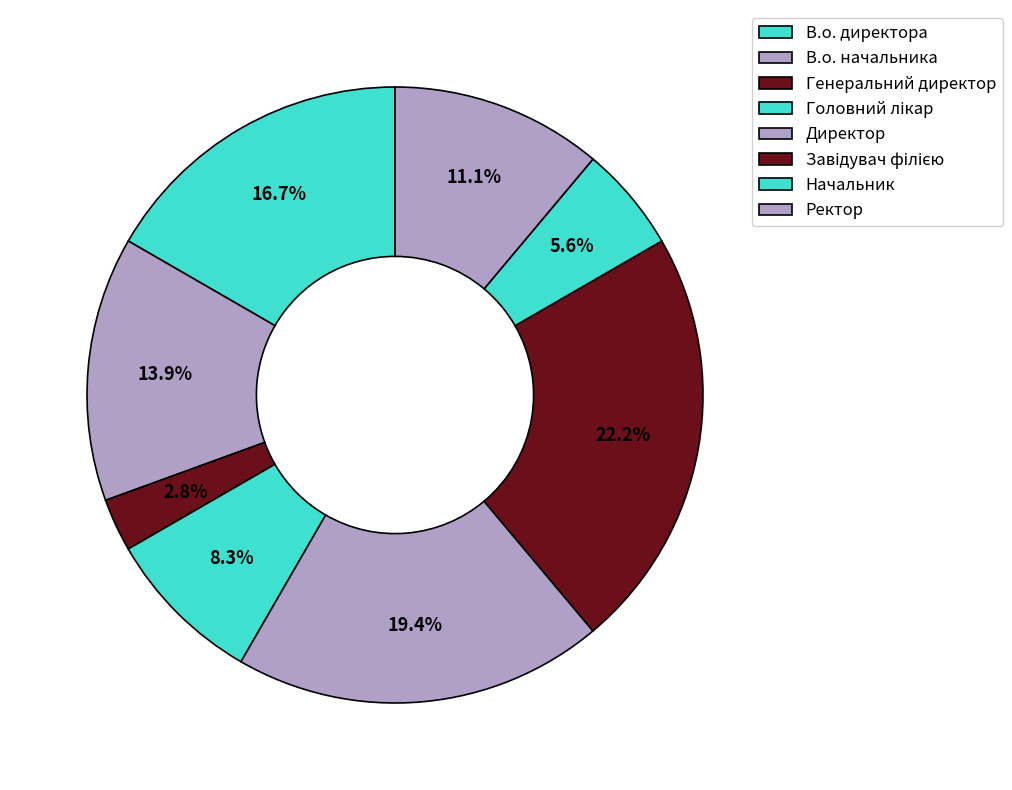

To the nearest percent, what portion does Генеральний директор represent?

3%